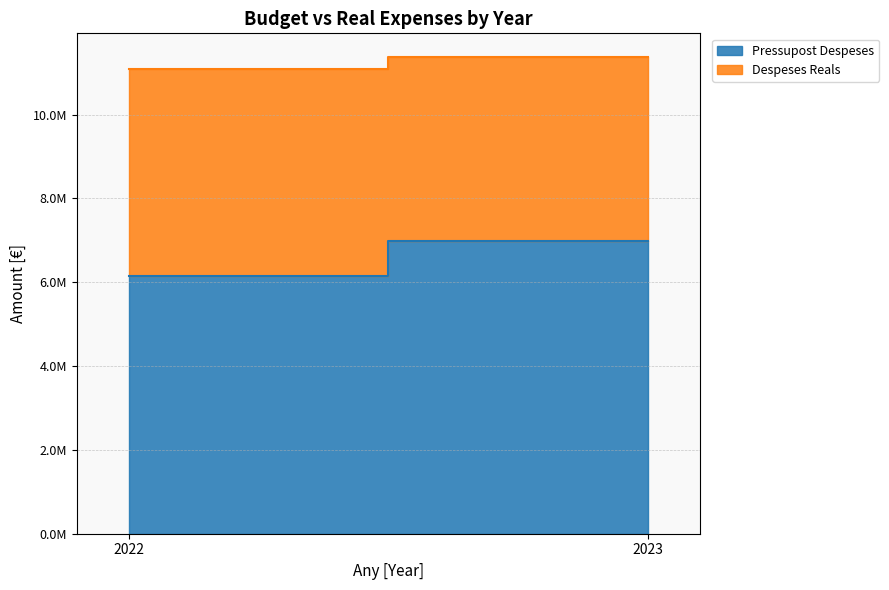

Between 2022 and 2023, which is larger?

2023